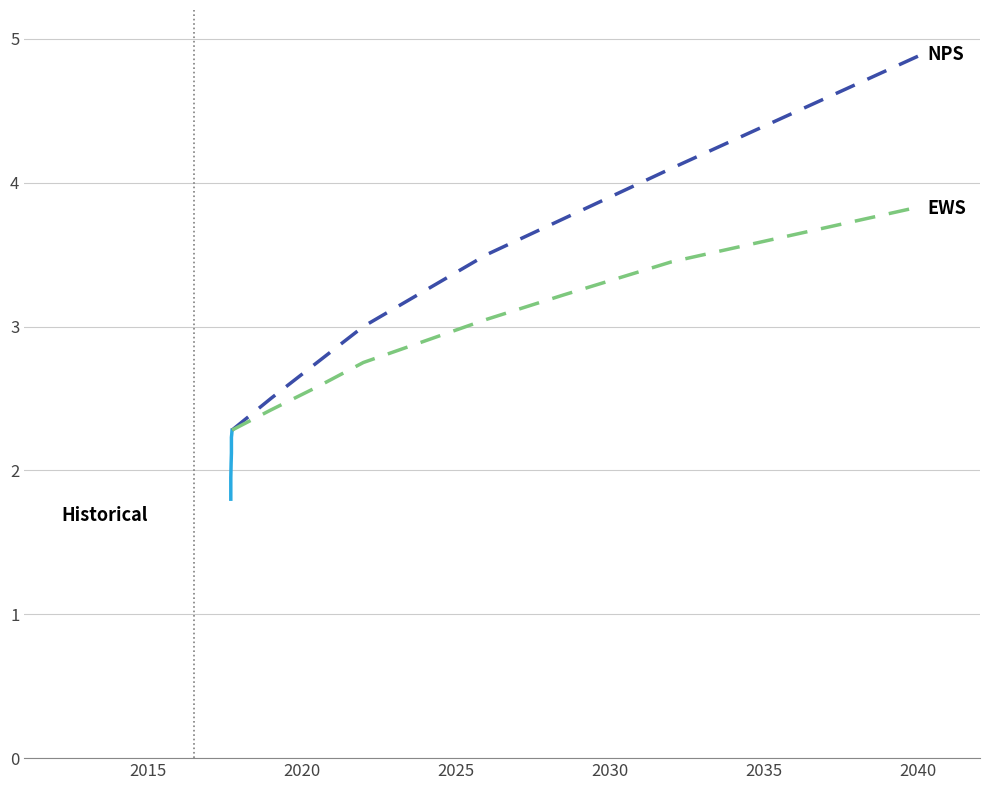

How many data points does each series have?

9